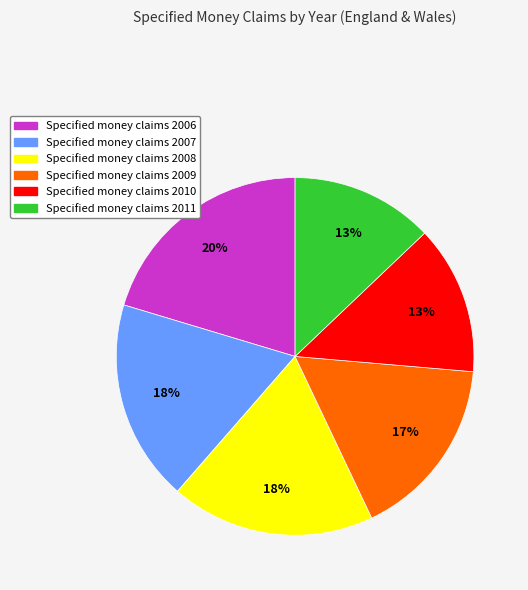

To the nearest percent, what is the difference between the largest and smallest slice percentages?

7%